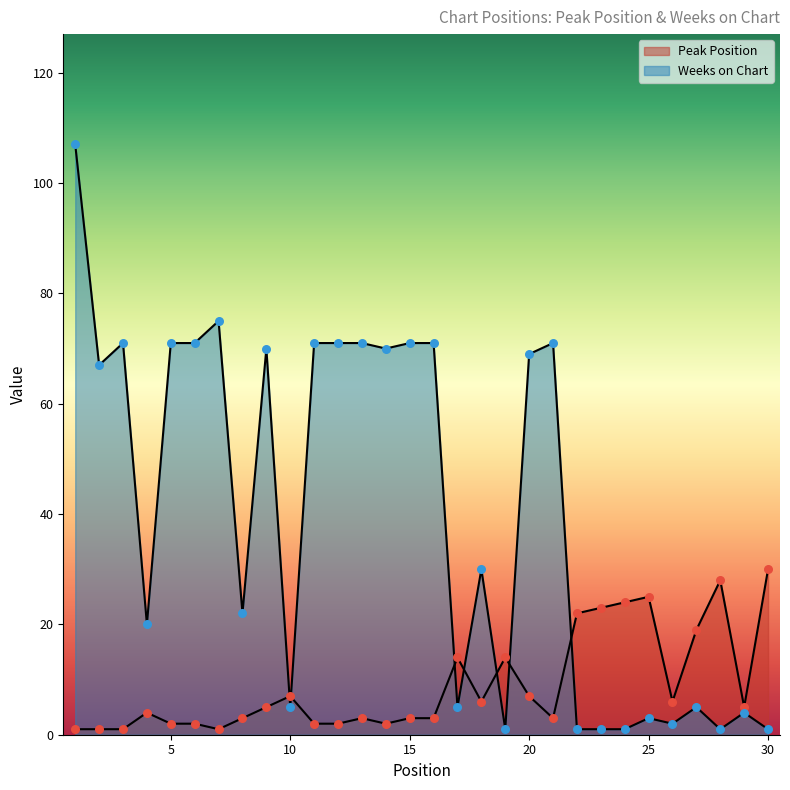

Which series contains the lowest Y value?

Peak Position